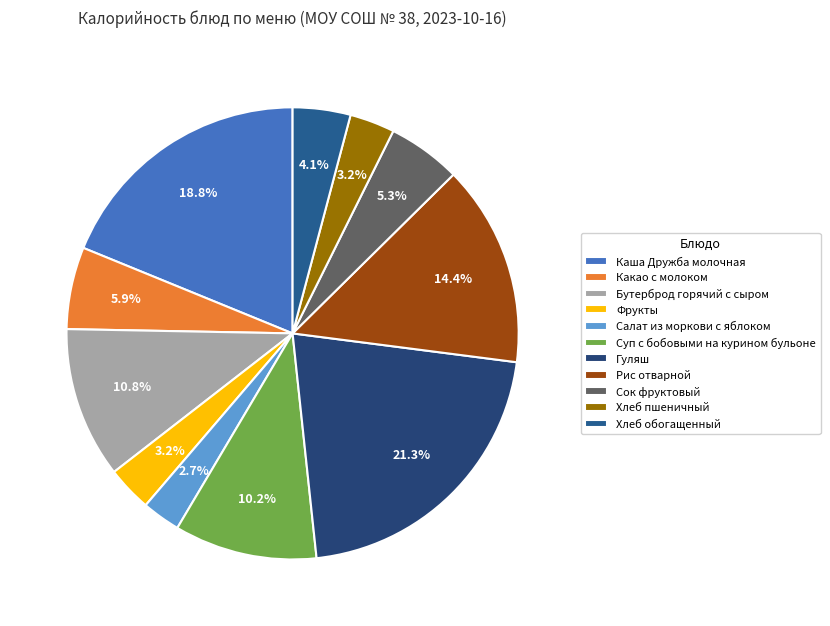

True or false: Хлеб пшеничный accounts for 1% of the total.

False